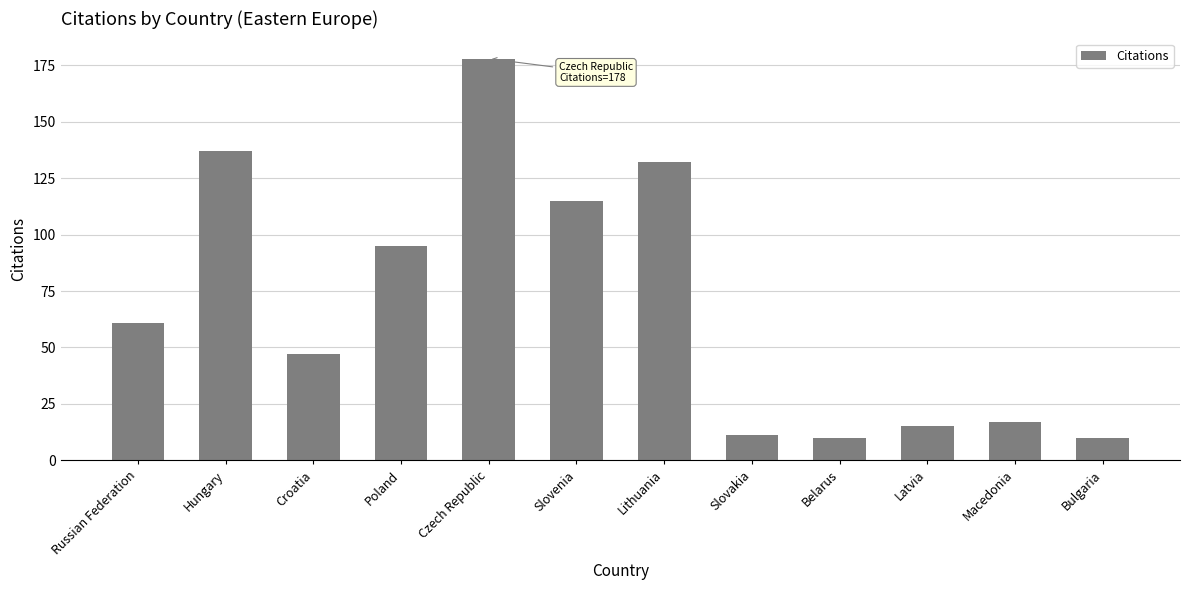

Which category has the highest value across all series?

Czech Republic